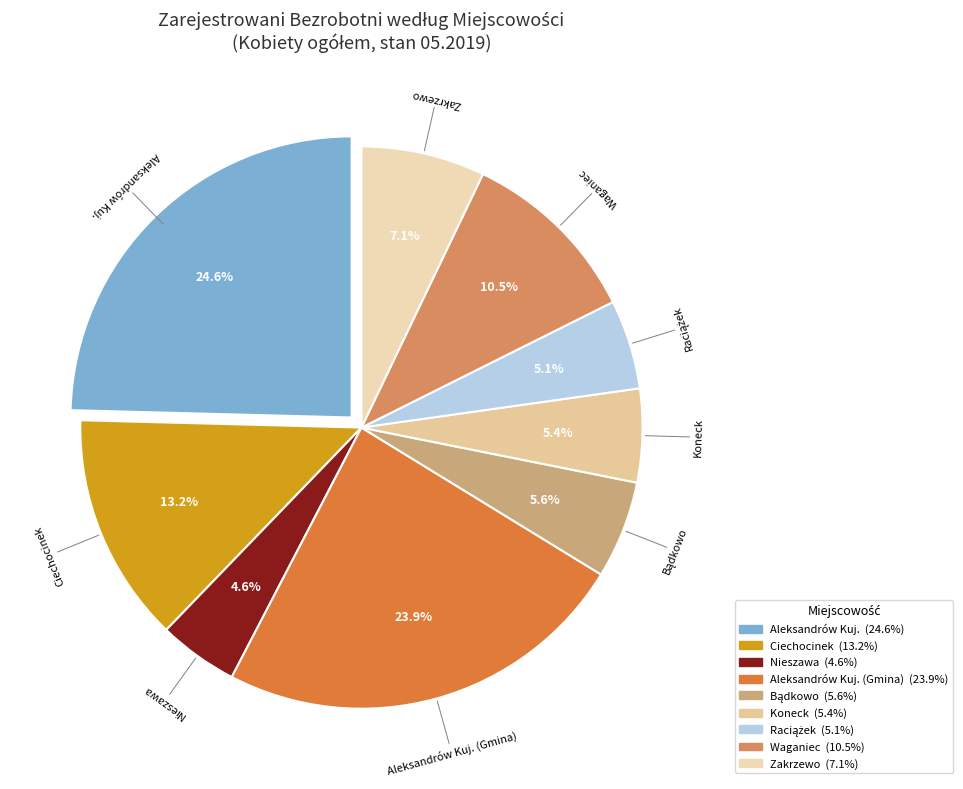

To the nearest percent, what is the difference between the largest and smallest slice percentages?

20%